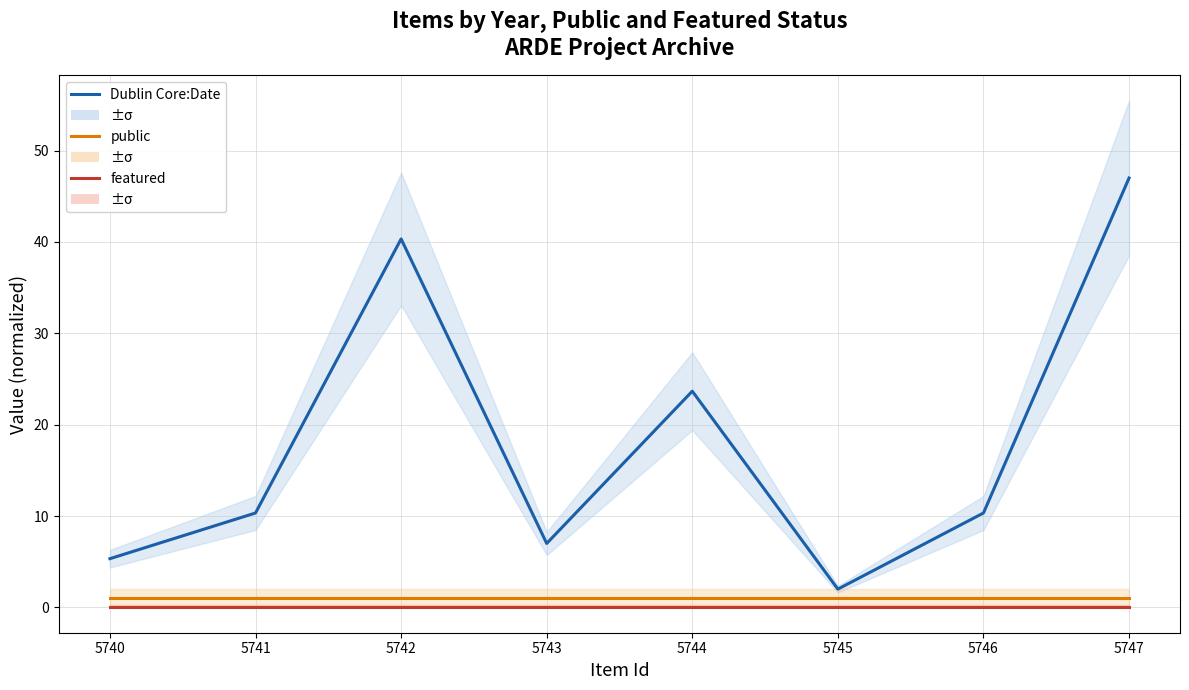

True or false: public has a value of 1.0 at 5747.

True